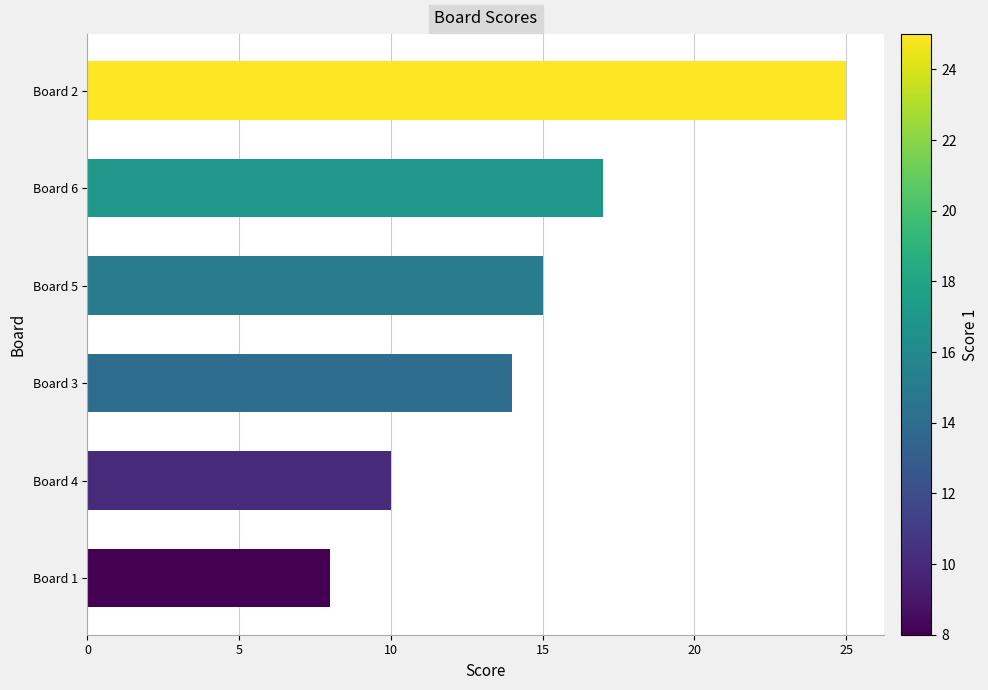

What value does the data have at Board 2?

25